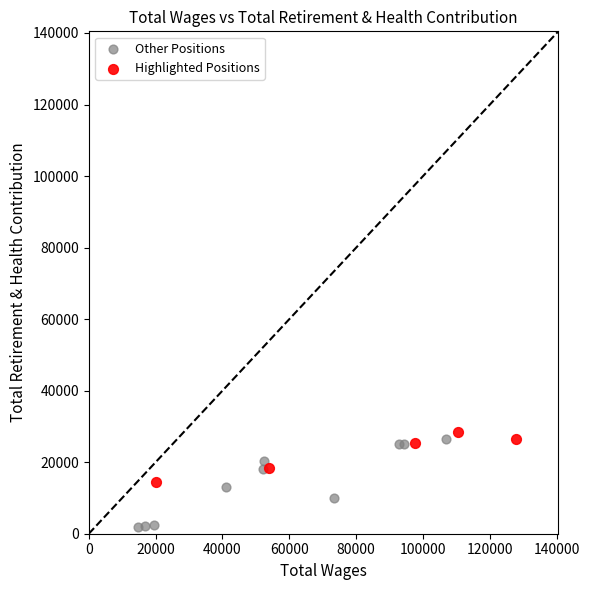

Which series contains the lowest Y value?

Other Positions